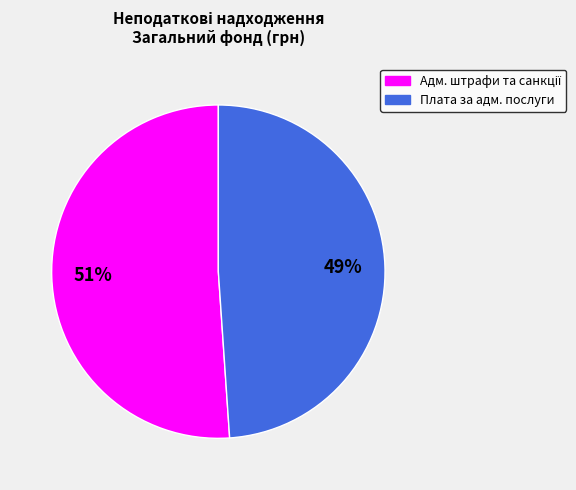

Does any single category account for the majority?

Yes